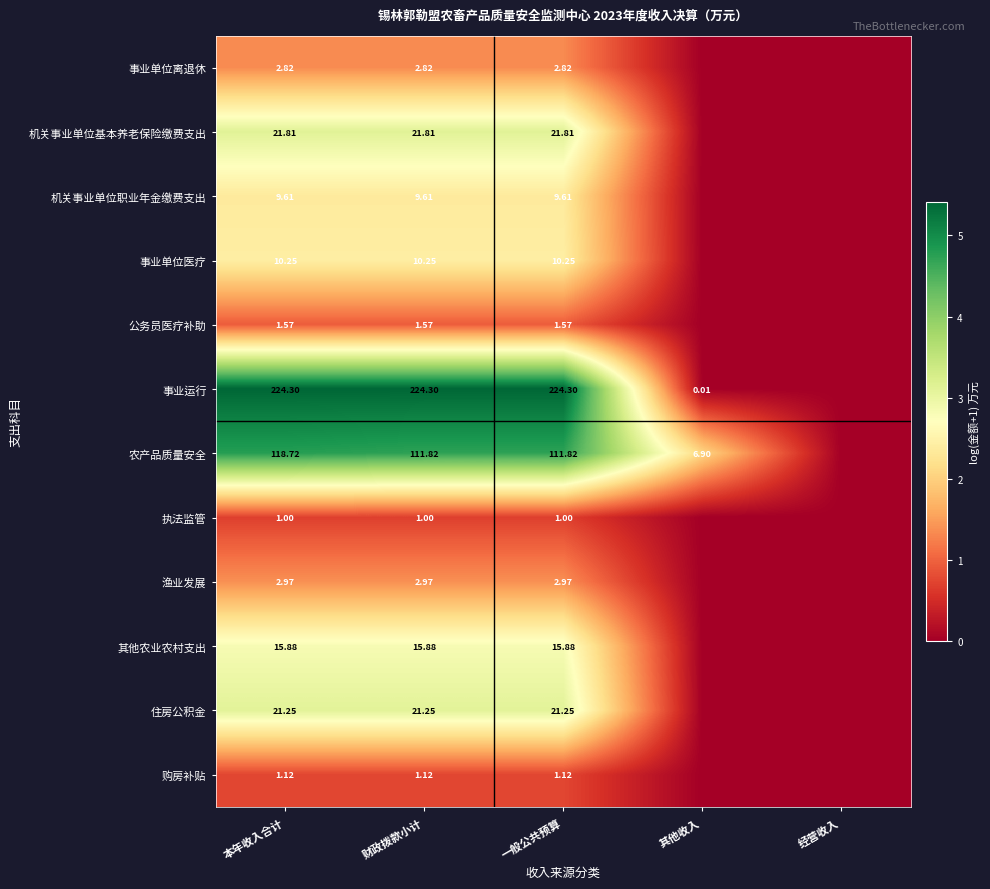

How many distinct data groups are displayed?

12